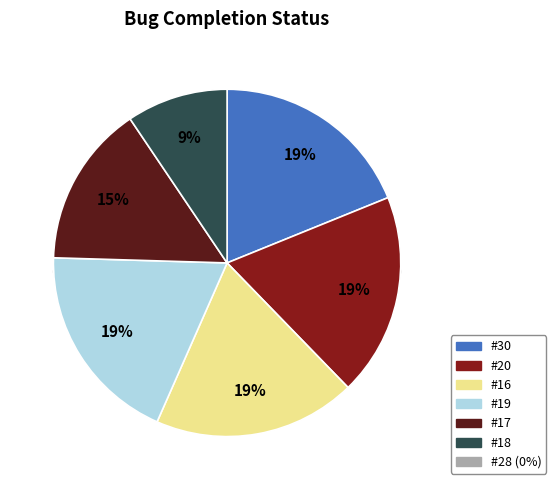

Which has a higher value, 18 or 16?

16